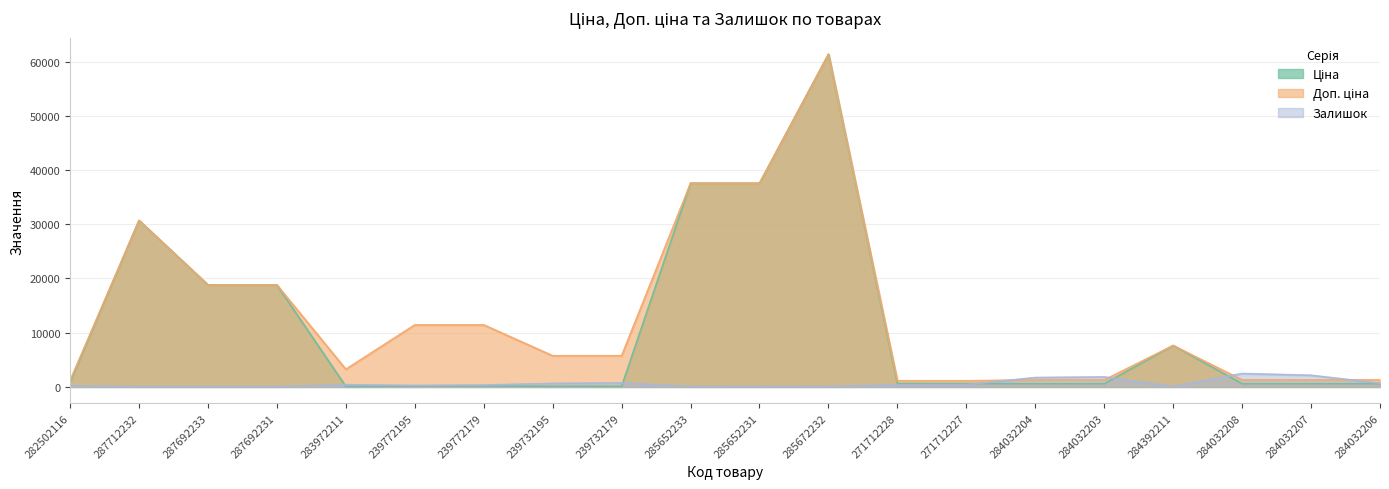

Reading left to right, list all the values displayed in this chart.

Ціна: 282502116=818.5	287712232=30717.1	287692233=18796.8	287692231=18796.8	283972211=32.0	239772195=114.1	239772179=114.1	239732195=57.0	239732179=57.0	285652233=37593.6	285652231=37593.6	285672232=61434.3	271712228=589.9	271712227=589.9	284032204=539.0	284032203=539.0	284392211=7596.5	284032208=539.0	284032207=539.0	284032206=539.0
Доп. ціна: 282502116=1109.2	287712232=30717.1	287692233=18796.8	287692231=18796.8	283972211=3205.0	239772195=11410.0	239772179=11410.0	239732195=5705.0	239732179=5705.0	285652233=37593.6	285652231=37593.6	285672232=61434.3	271712228=1081.7	271712227=1081.7	284032204=1235.4	284032203=1235.4	284392211=7596.5	284032208=1235.4	284032207=1235.4	284032206=1235.4
Залишок: 282502116=125.0	287712232=0.0	287692233=0.0	287692231=0.0	283972211=360.0	239772195=214.0	239772179=290.0	239732195=588.0	239732179=686.0	285652233=13.0	285652231=23.0	285672232=16.0	271712228=334.0	271712227=374.0	284032204=1674.0	284032203=1786.0	284392211=43.0	284032208=2419.0	284032207=2096.0	284032206=624.0